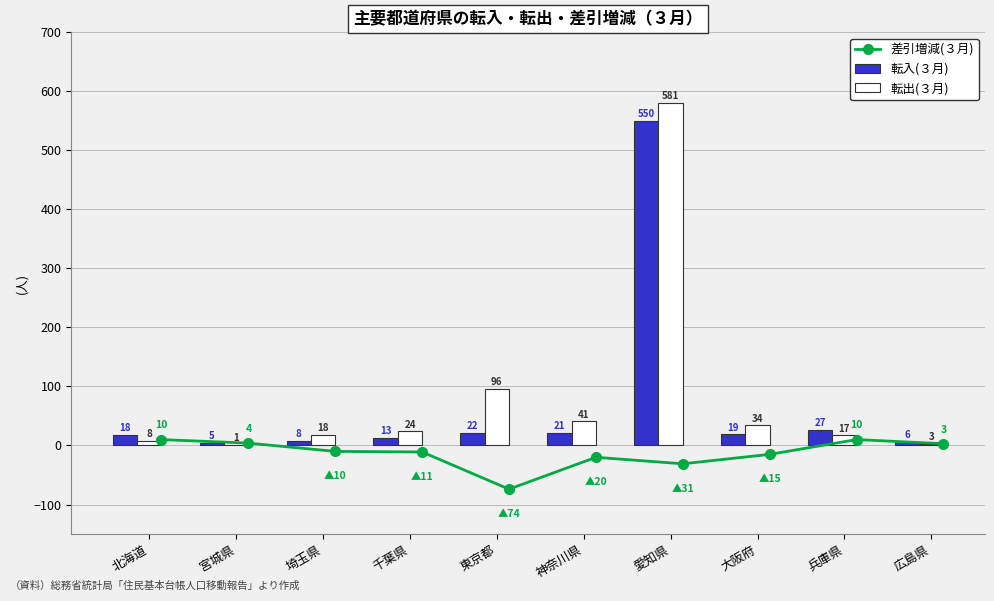

Which series has the largest range (max minus min)?

転出(３月)